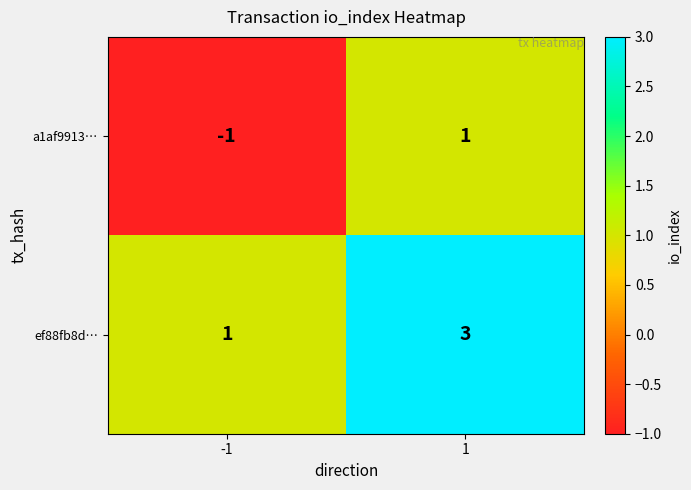

Rank the series at 1 from lowest to highest value.

a1af9913…, ef88fb8d…